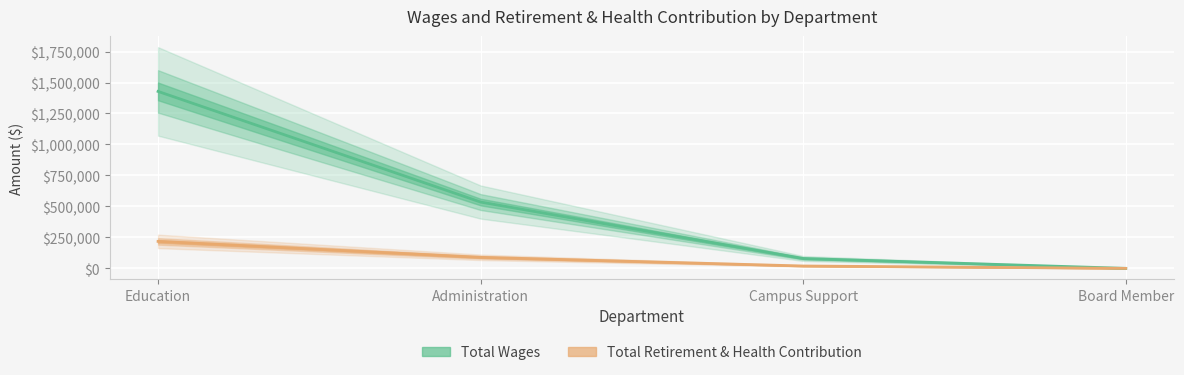

At which label does Total Retirement & Health Contribution reach its minimum?

Board Member